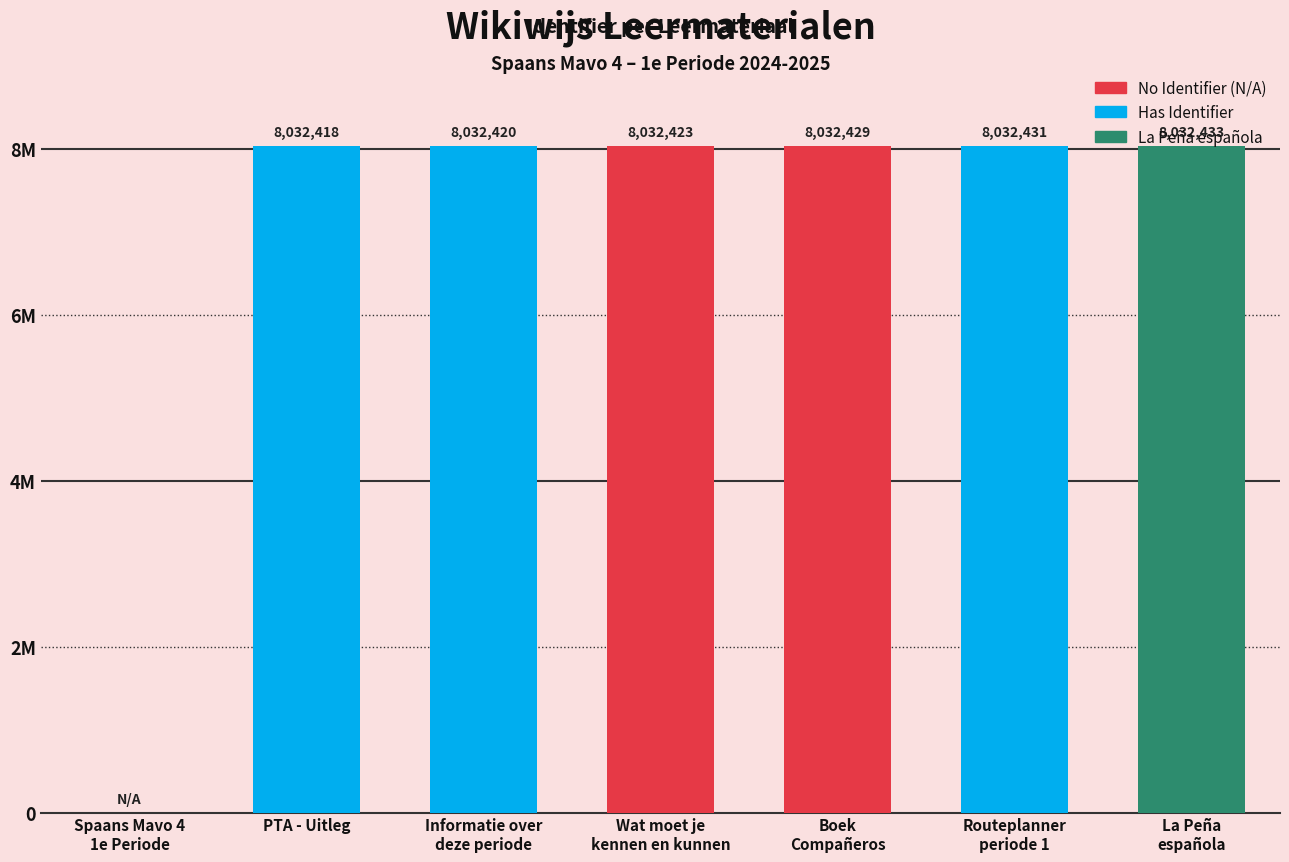

True or false: the data shows 4263206 at Boek
Compañeros.

False